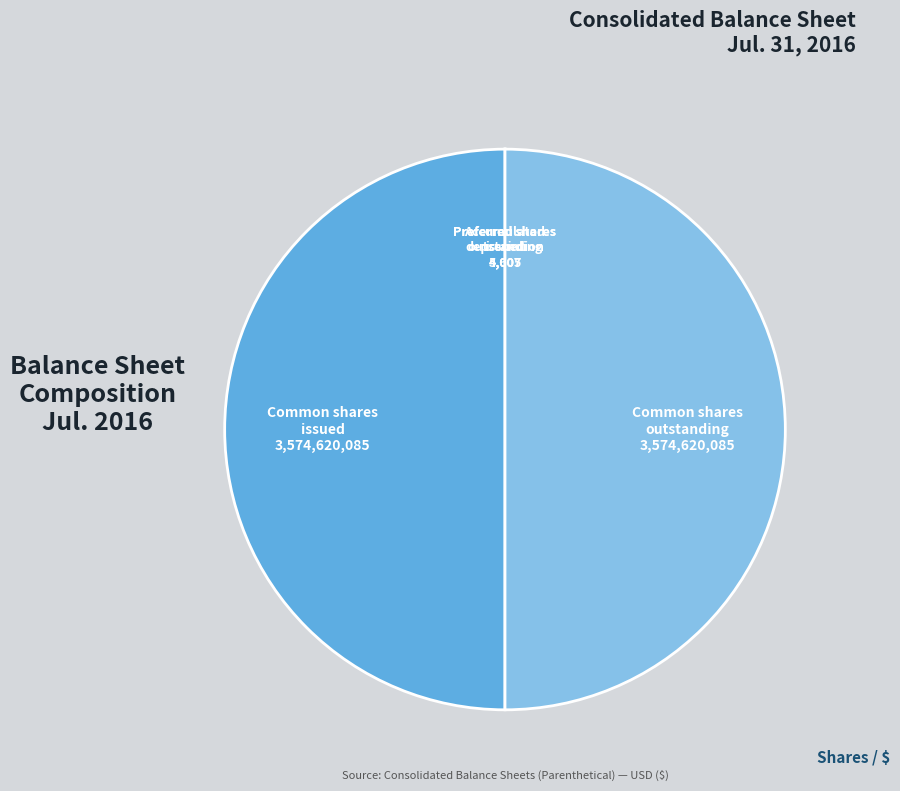

The Common shares issued 3,574,620,085 slice represents 50% of the pie. True or false?

True